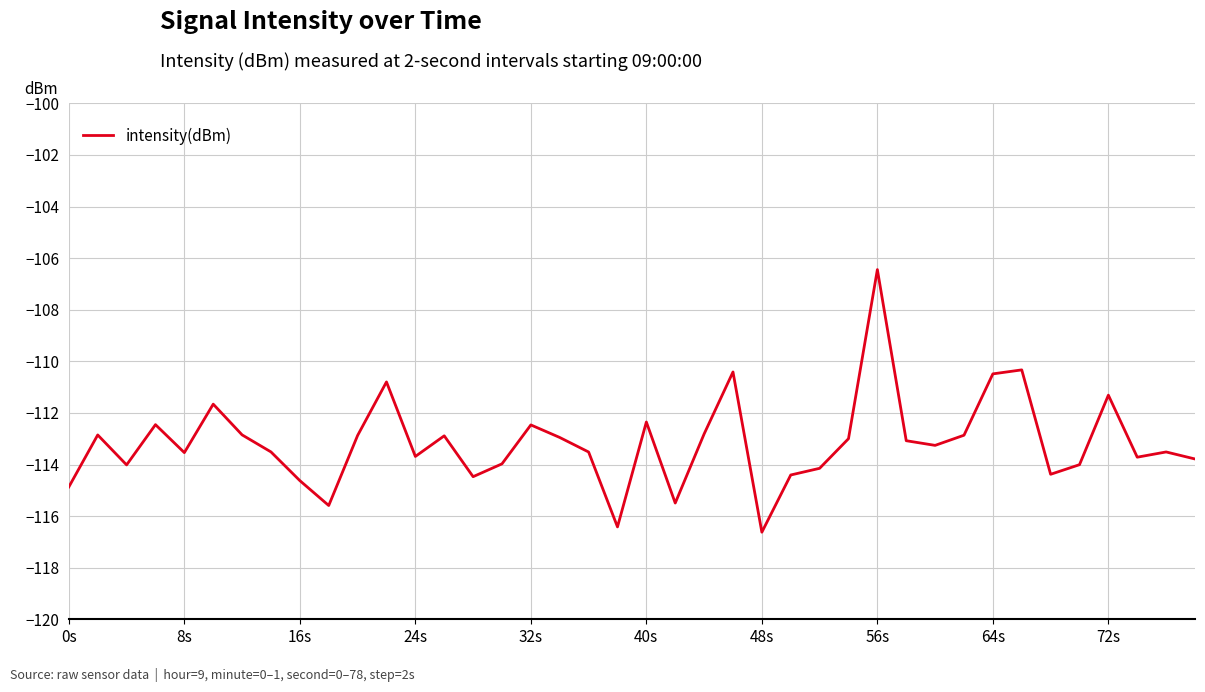

What is the maximum value shown in the chart?

-106.4